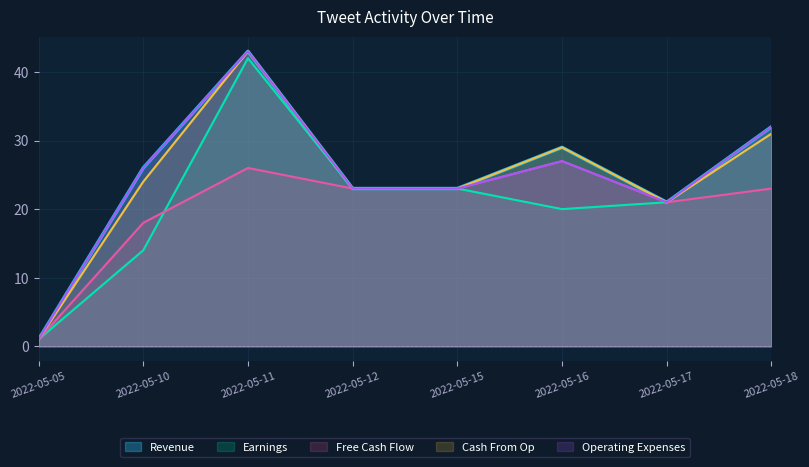

Rank the categories by Revenue value from lowest to highest.

2022-05-05, 2022-05-17, 2022-05-12, 2022-05-15, 2022-05-10, 2022-05-16, 2022-05-18, 2022-05-11